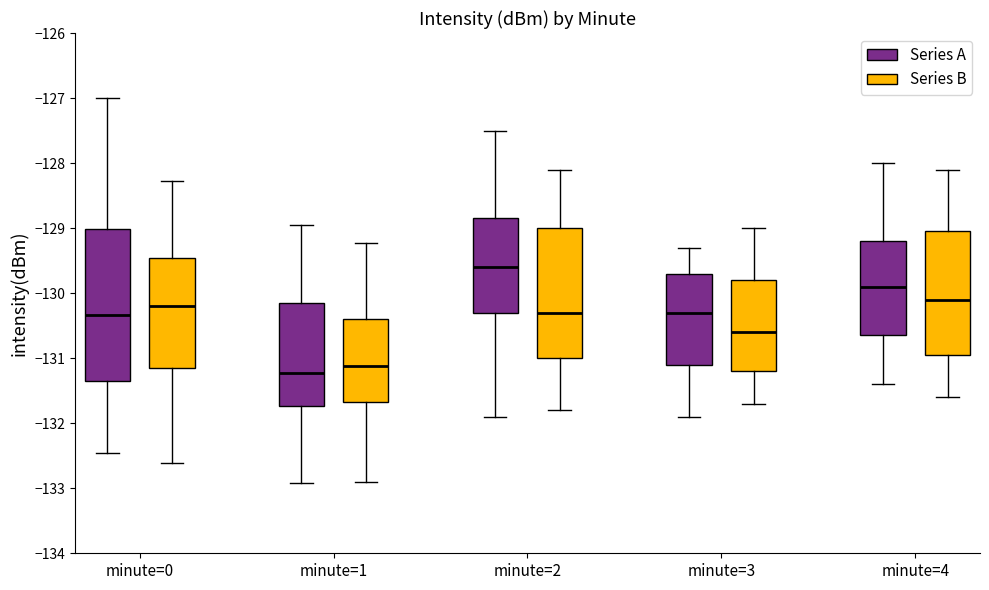

Reading left to right, read every box against the y-axis: the position of its median line, the range the box covers, and the ends of its whiskers. The values are not printed on the chart, so give them approximately, as read against the axis.

minute=0 (Series A): median -130.3, box -131.4 to -129.0, whiskers -132.5 to -127.0
minute=0 (Series B): median -130.2, box -131.1 to -129.5, whiskers -132.6 to -128.3
minute=1 (Series A): median -131.2, box -131.7 to -130.1, whiskers -132.9 to -128.9
minute=1 (Series B): median -131.1, box -131.7 to -130.4, whiskers -132.9 to -129.2
minute=2 (Series A): median -129.6, box -130.3 to -128.8, whiskers -131.9 to -127.5
minute=2 (Series B): median -130.3, box -131.0 to -129.0, whiskers -131.8 to -128.1
minute=3 (Series A): median -130.3, box -131.1 to -129.7, whiskers -131.9 to -129.3
minute=3 (Series B): median -130.6, box -131.2 to -129.8, whiskers -131.7 to -129.0
minute=4 (Series A): median -129.9, box -130.6 to -129.2, whiskers -131.4 to -128.0
minute=4 (Series B): median -130.1, box -130.9 to -129.0, whiskers -131.6 to -128.1